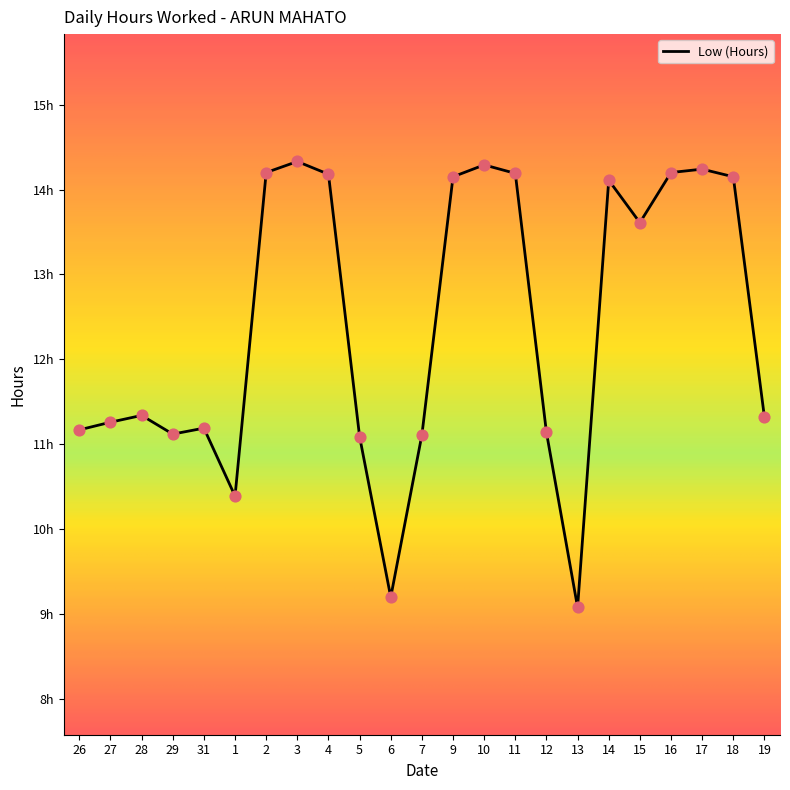

What is the ratio of the value at 15 to the value at 18?

1.0